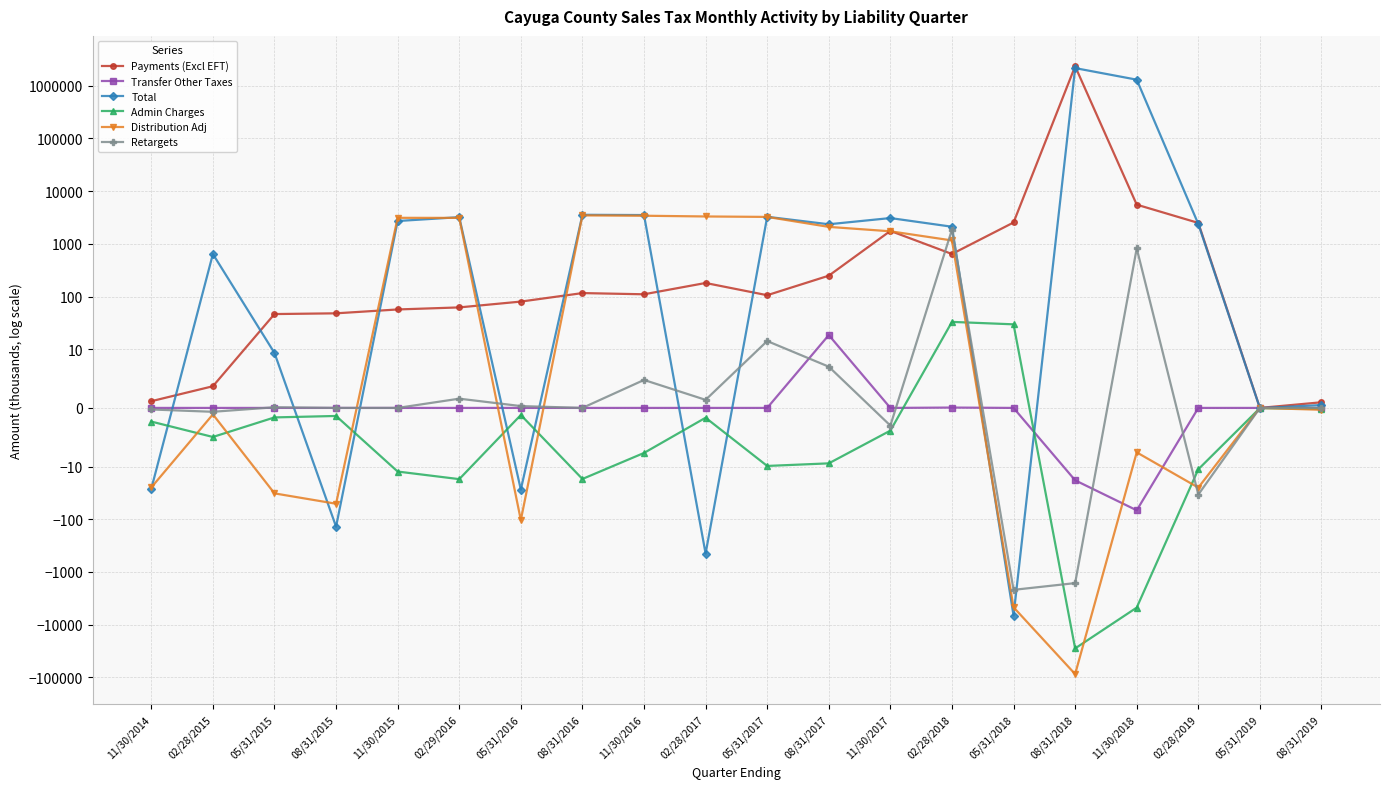

Where is the first local maximum for Payments (Excl EFT)?

08/31/2016